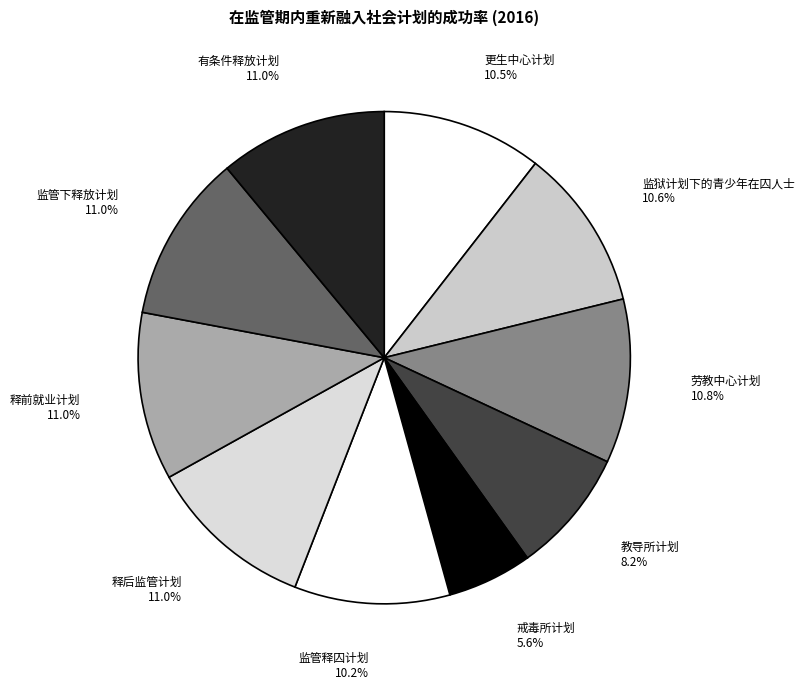

What percentage is NOT represented by 有条件释放计划?

89.0%